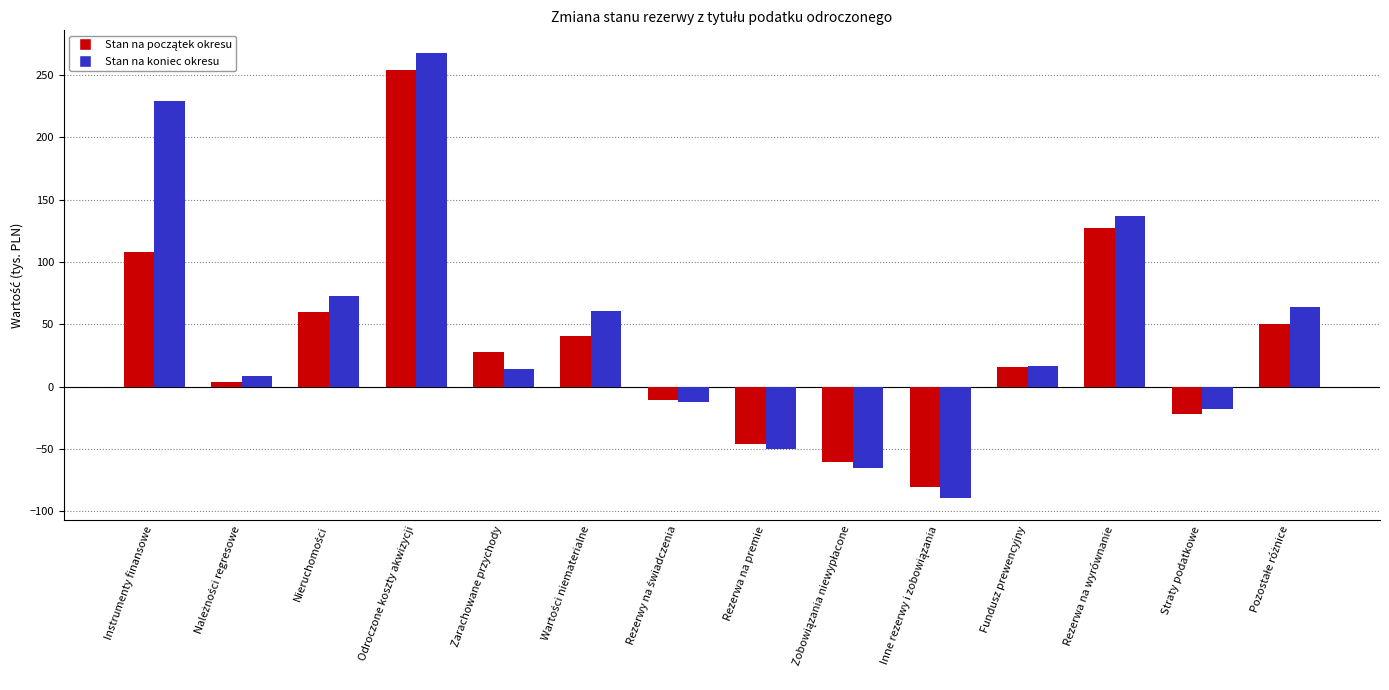

What is the spread (max minus min) of values at Rezerwa na premie?

4